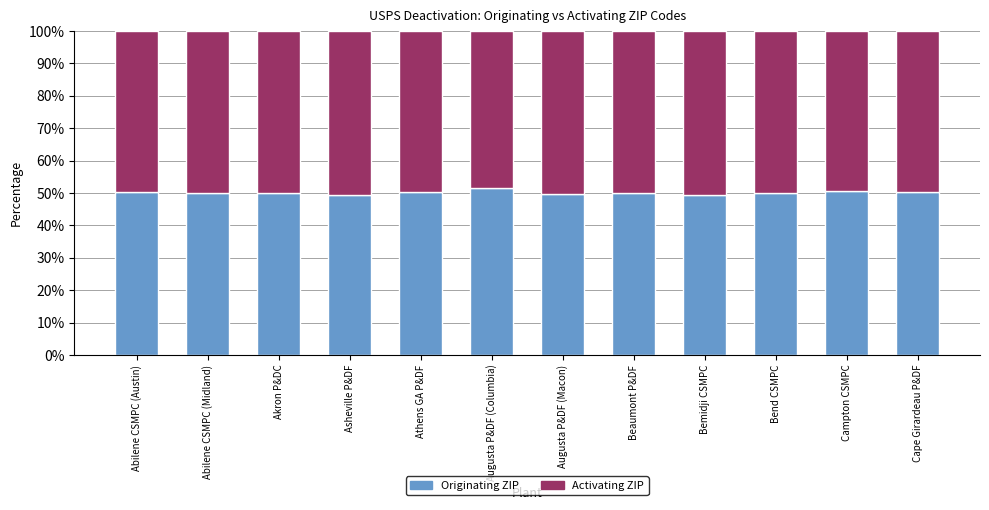

What is the total value across all series at Athens GA P&DF?

100.0